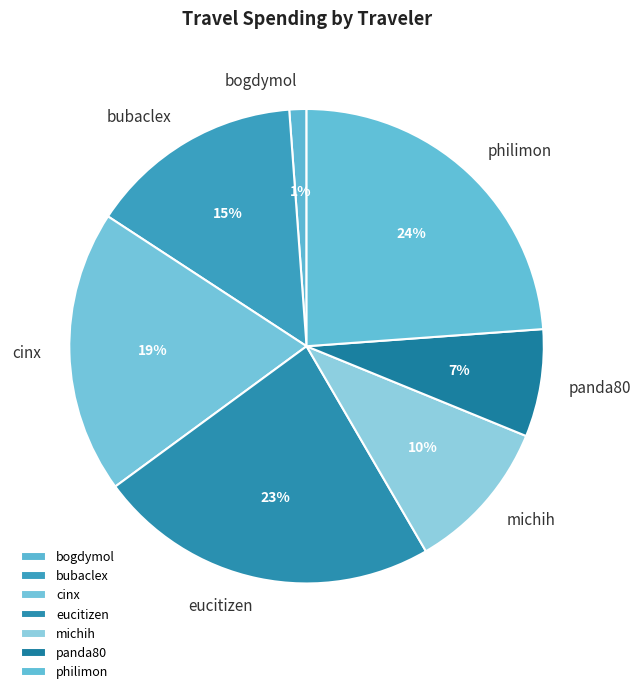

Do eucitizen and bogdymol together represent more than half of the pie?

No